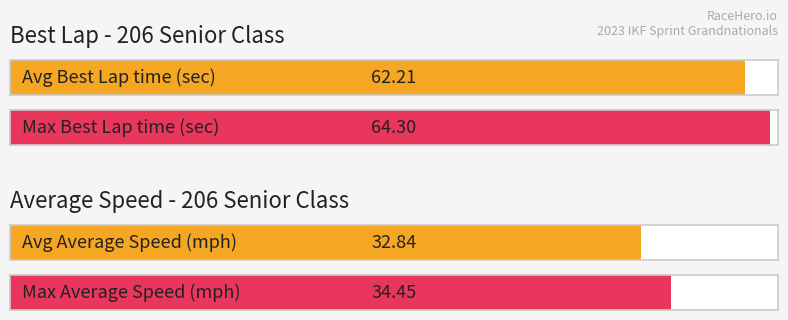

Does the chart contain any negative values?

No